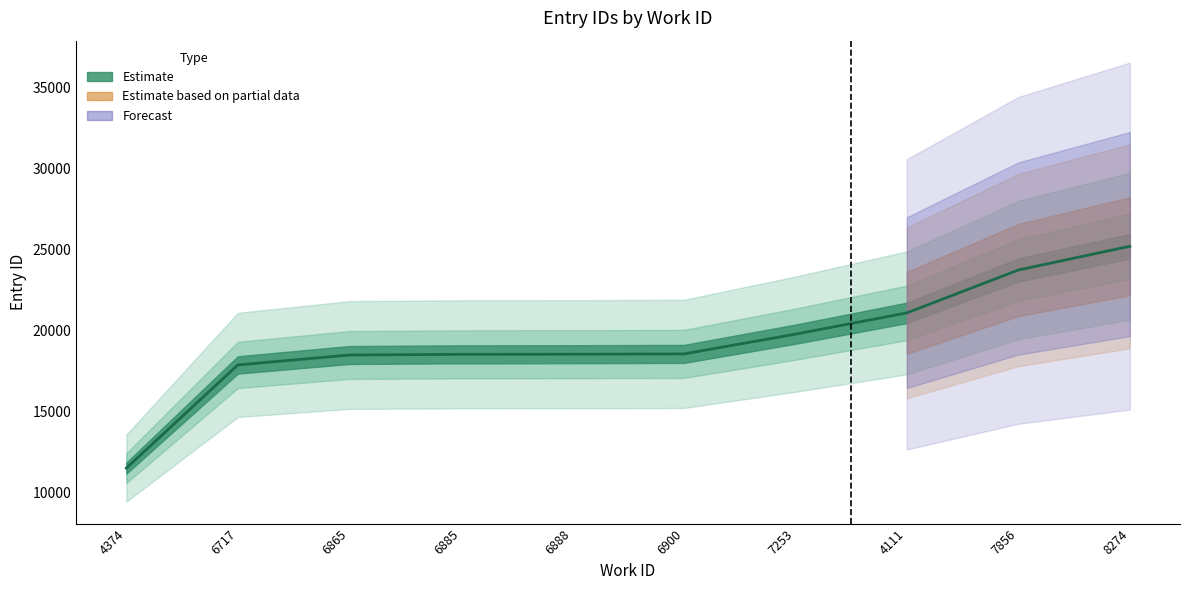

True or false: the data shows 19761 at 7253.

True